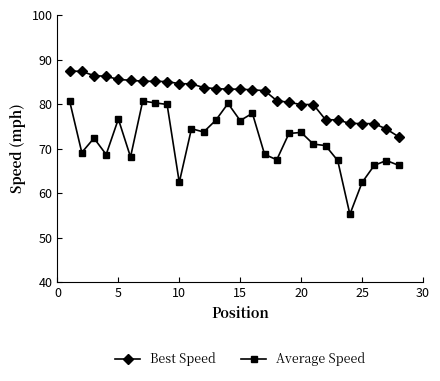

List the series in order of their peak value, highest first.

Best Speed, Average Speed